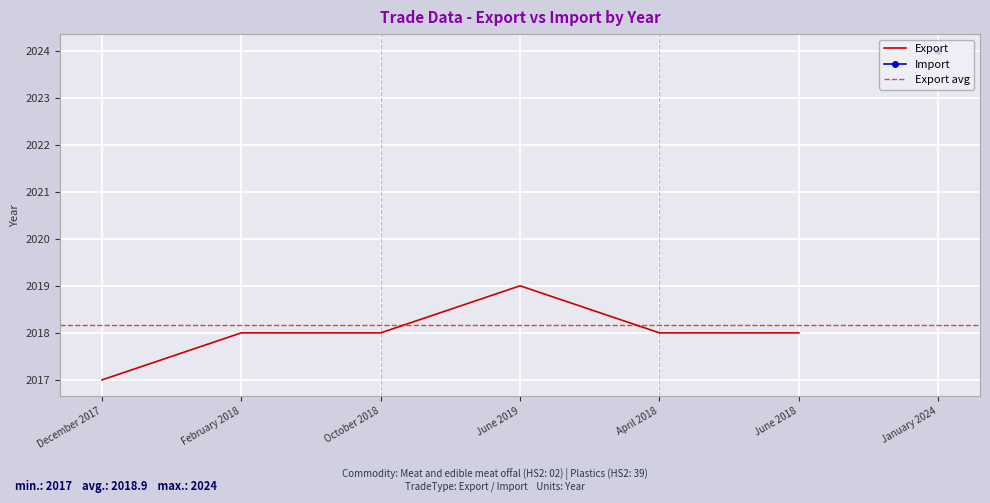

List the labels in order of value, smallest first.

December 2017, February 2018, October 2018, April 2018, June 2018, June 2019